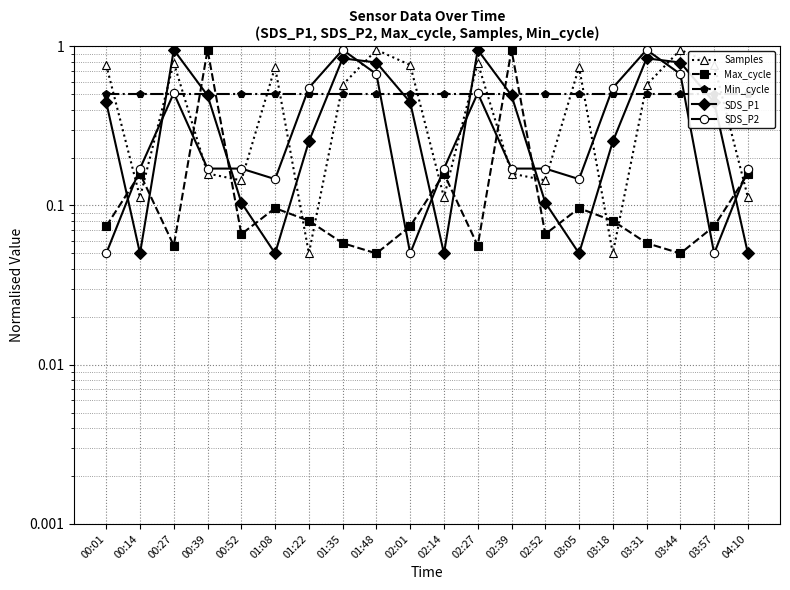

What is the average value of the SDS_P1 series?

0.4